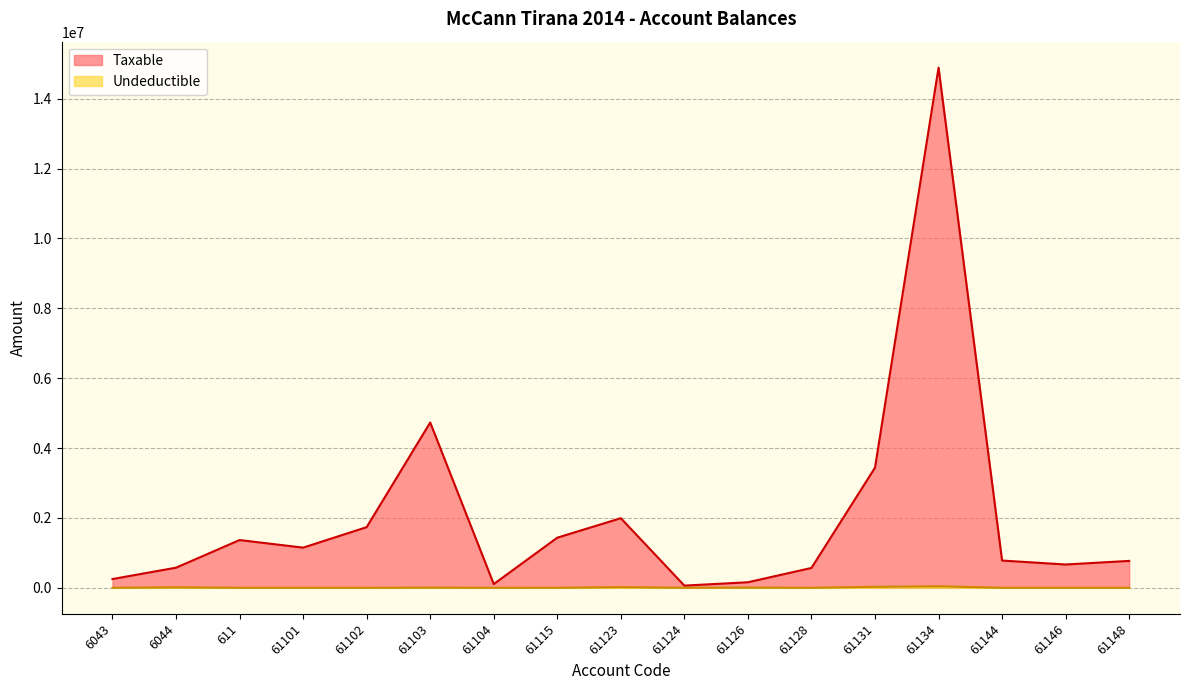

How many values in the Undeductible series exceed 0?

7